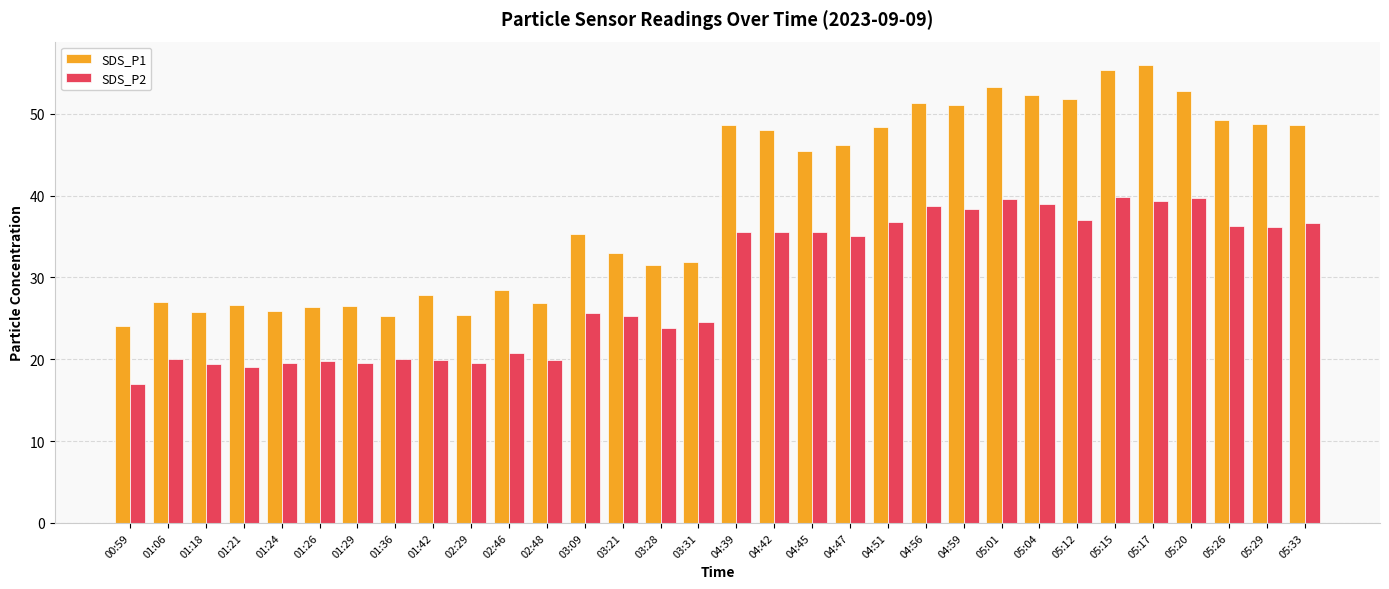

What is the maximum value shown in the chart?

56.0